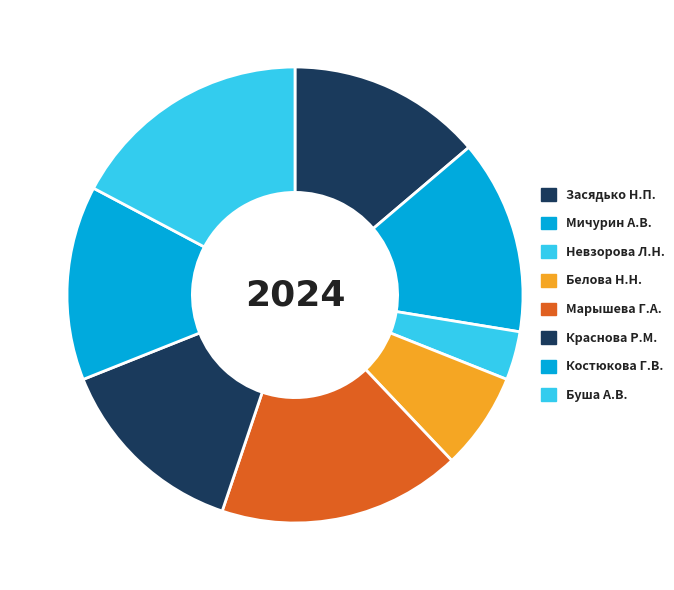

Which has a higher value, Мичурин А.В. or Марышева Г.А.?

Марышева Г.А.